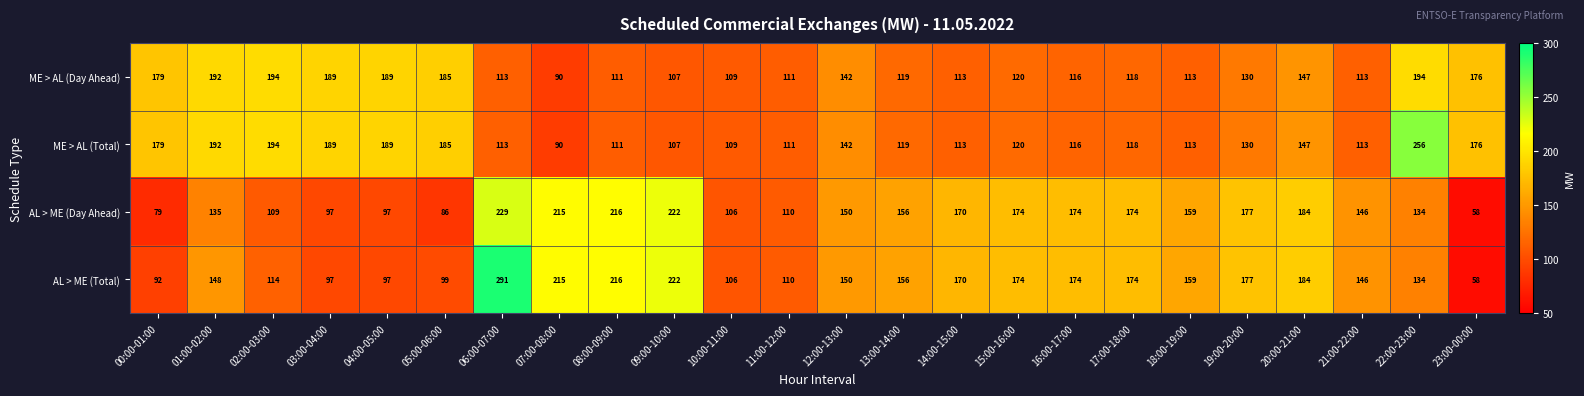

The AL > ME (Day Ahead) series shows 186 at 01:00-02:00. True or false?

False